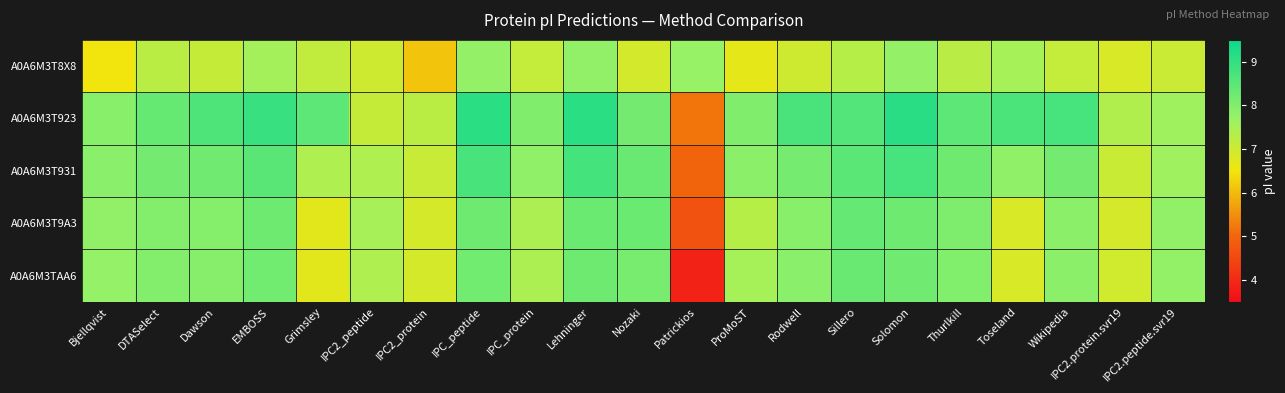

At which category is the sum across all series the highest?

Lehninger